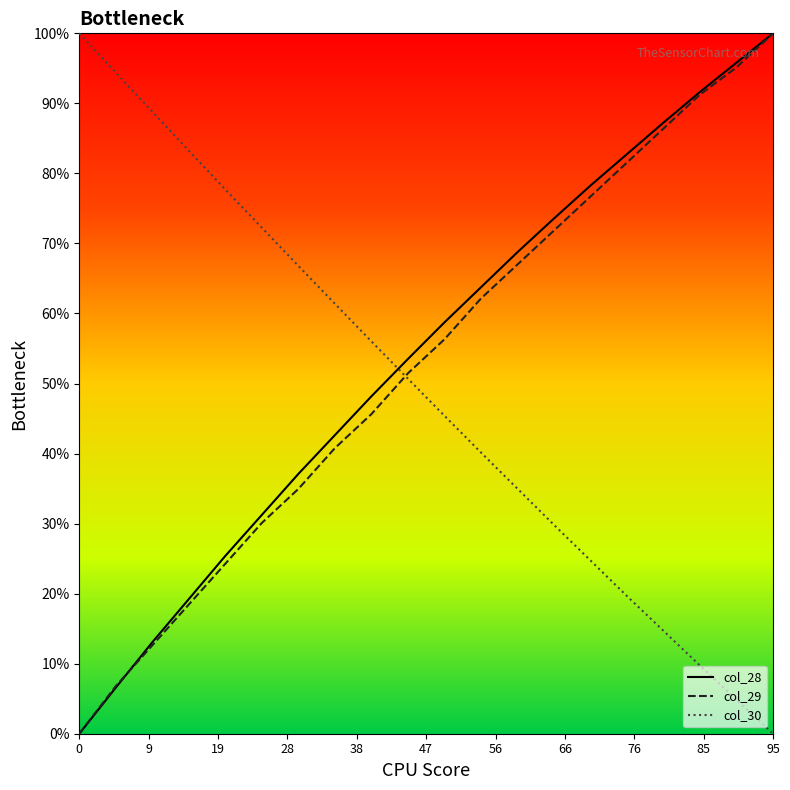

What is the spread (max minus min) of values at 16?

72.6